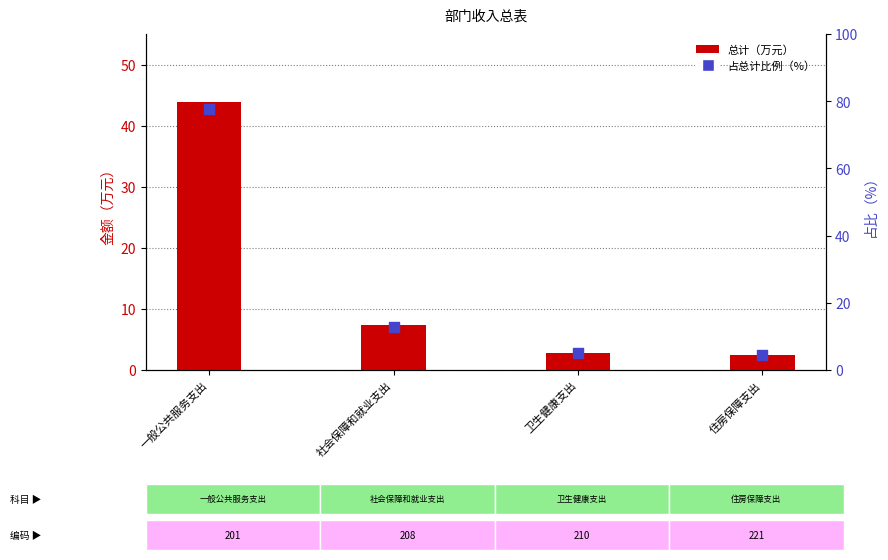

Which series reaches the minimum Y coordinate?

总计